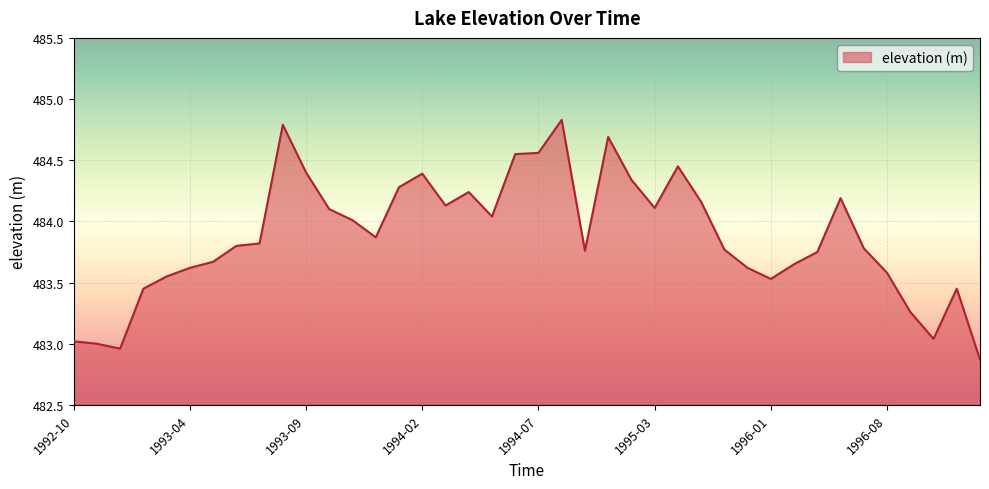

What is the maximum value shown in the chart?

484.8